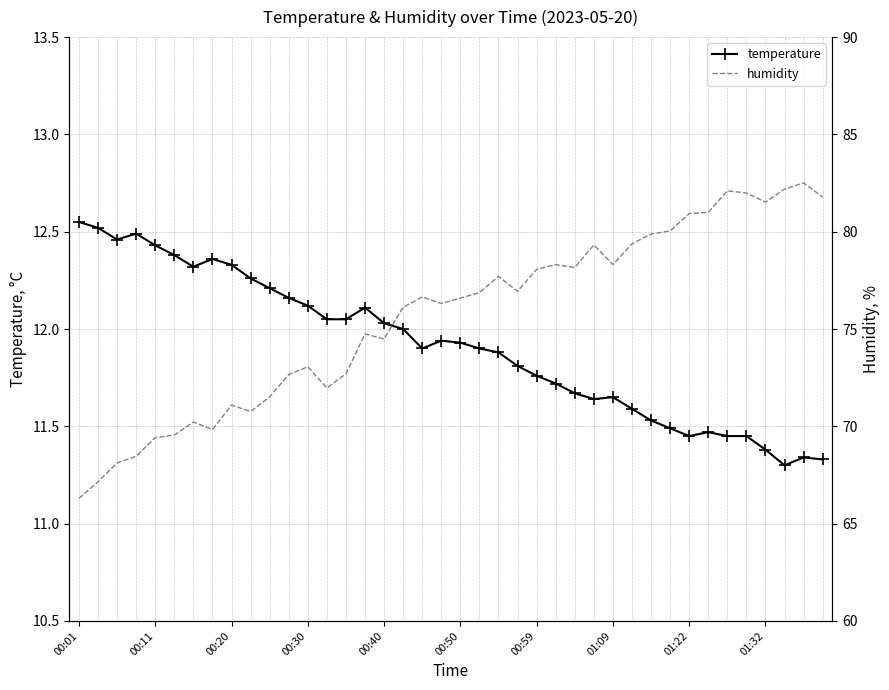

True or false: temperature has more than 0 interior local peaks.

True